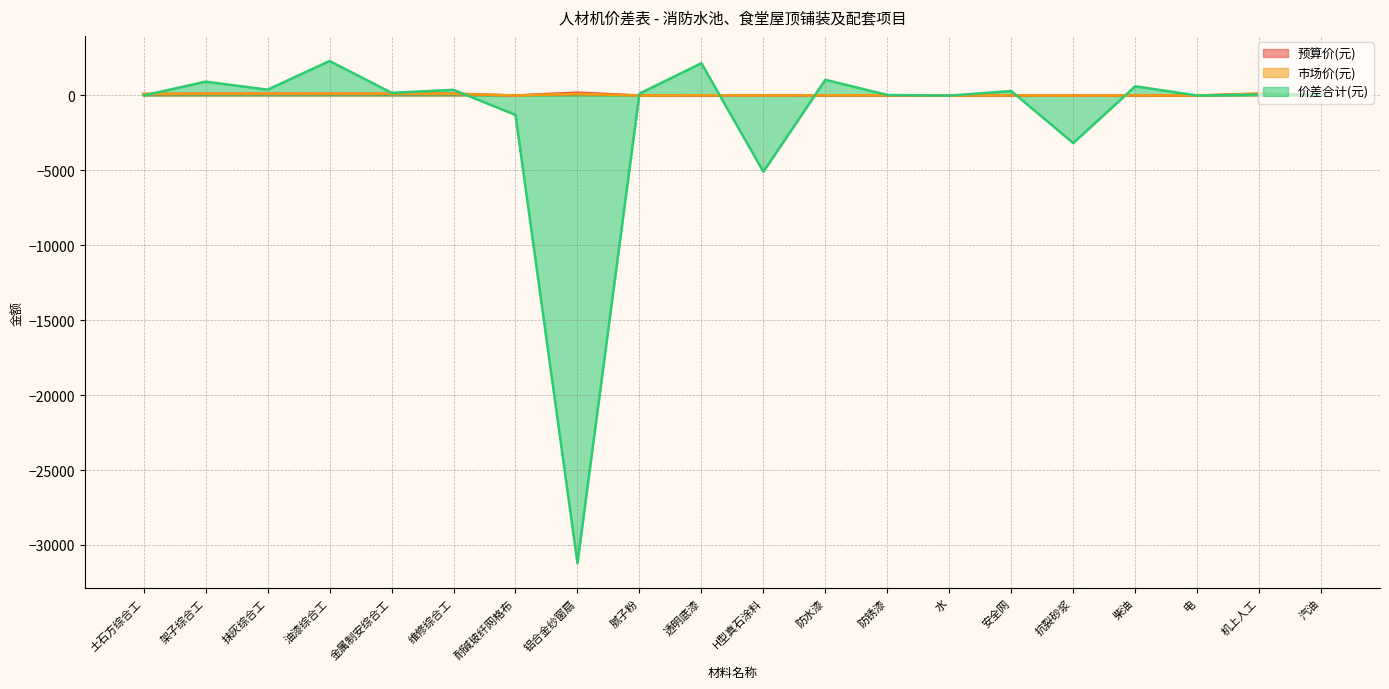

What is the total value across all series at 金属制安综合工?

423.2